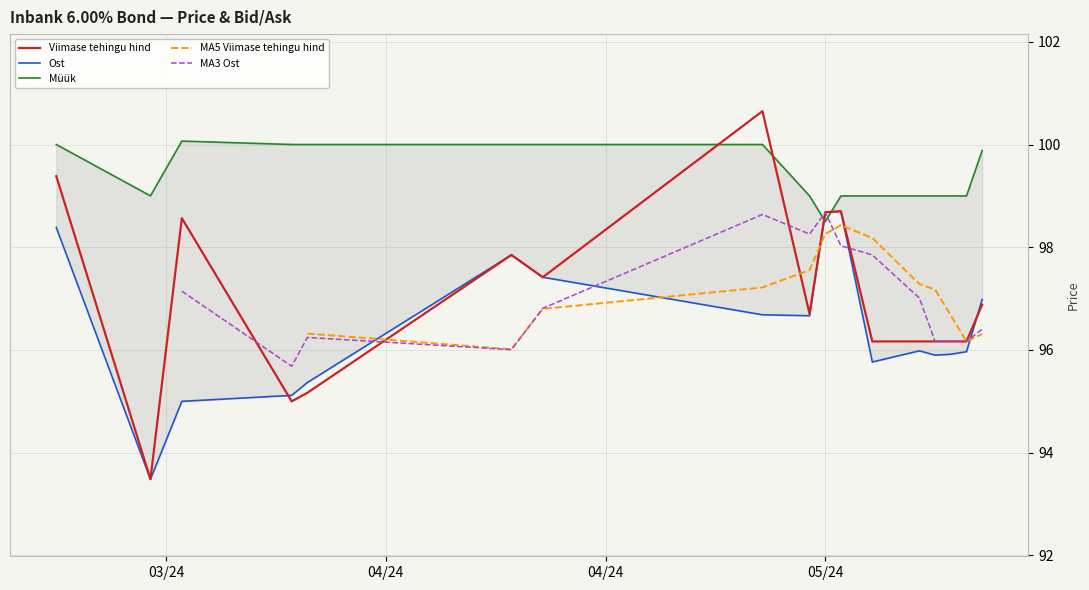

The Viimase tehingu hind series shows 99.4 at 2024-03-19. True or false?

True